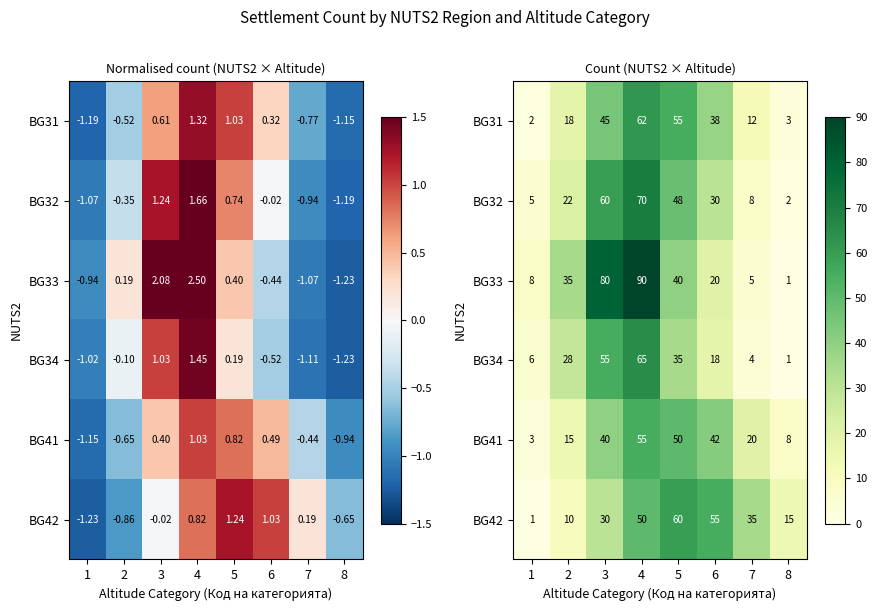

What is the total value across all series at 5?

288